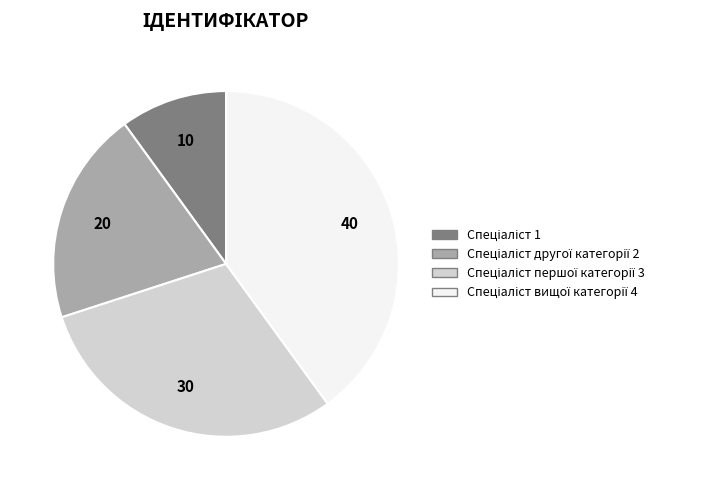

Does any single category account for the majority?

No